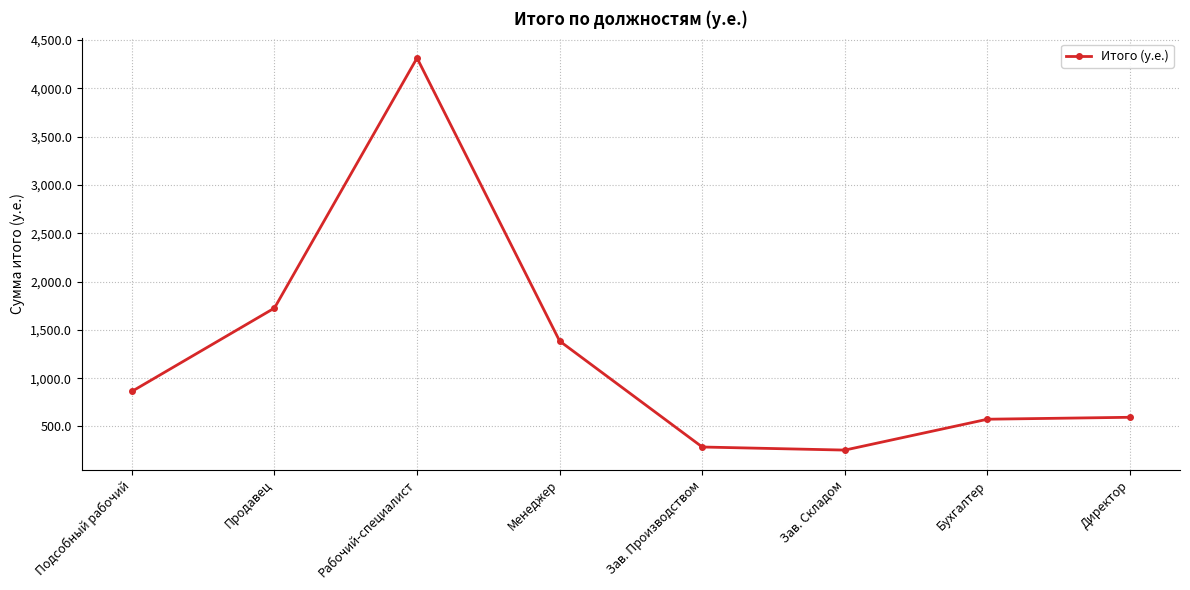

What is the value of the 6th point from the left?

255.7